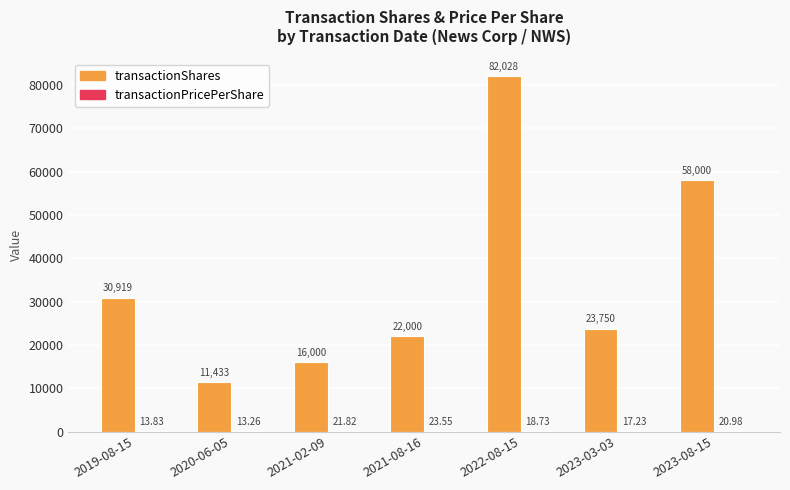

Between 2019-08-15 and 2020-06-05, which series saw the biggest shift?

transactionShares